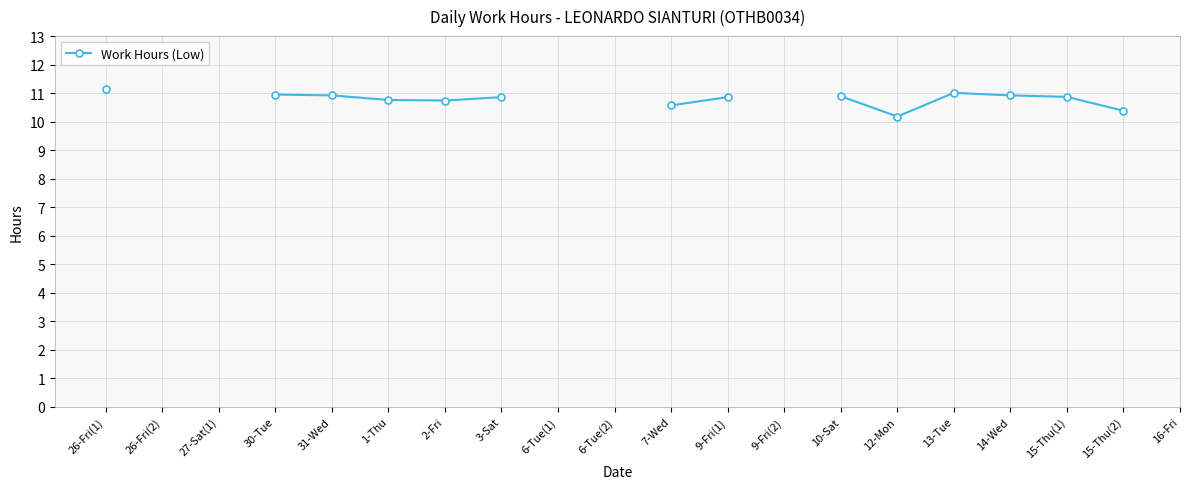

How many positive values are there?

14